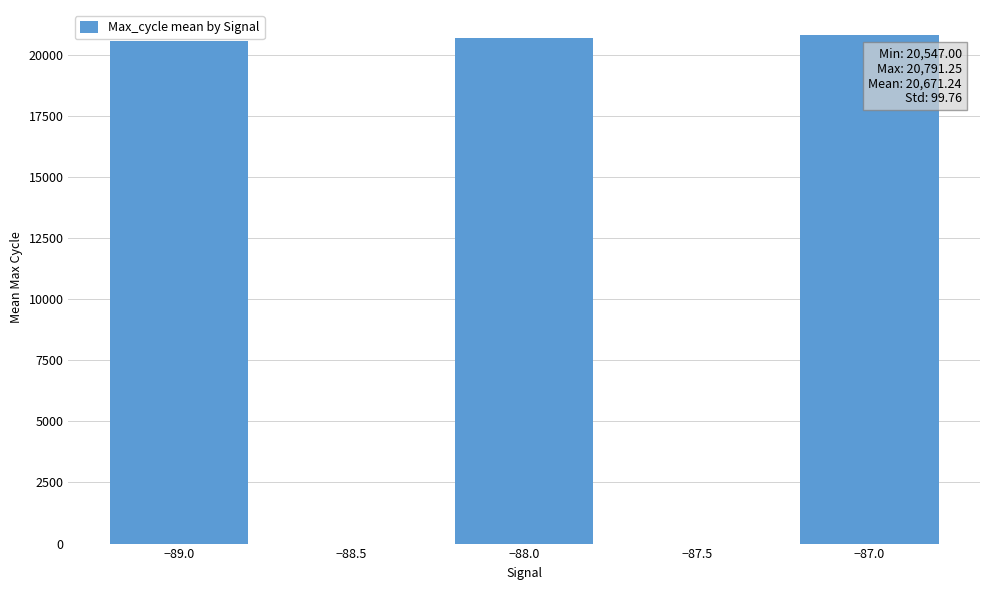

What is the ratio of the value at −89.0 to the value at −88.0?

1.0